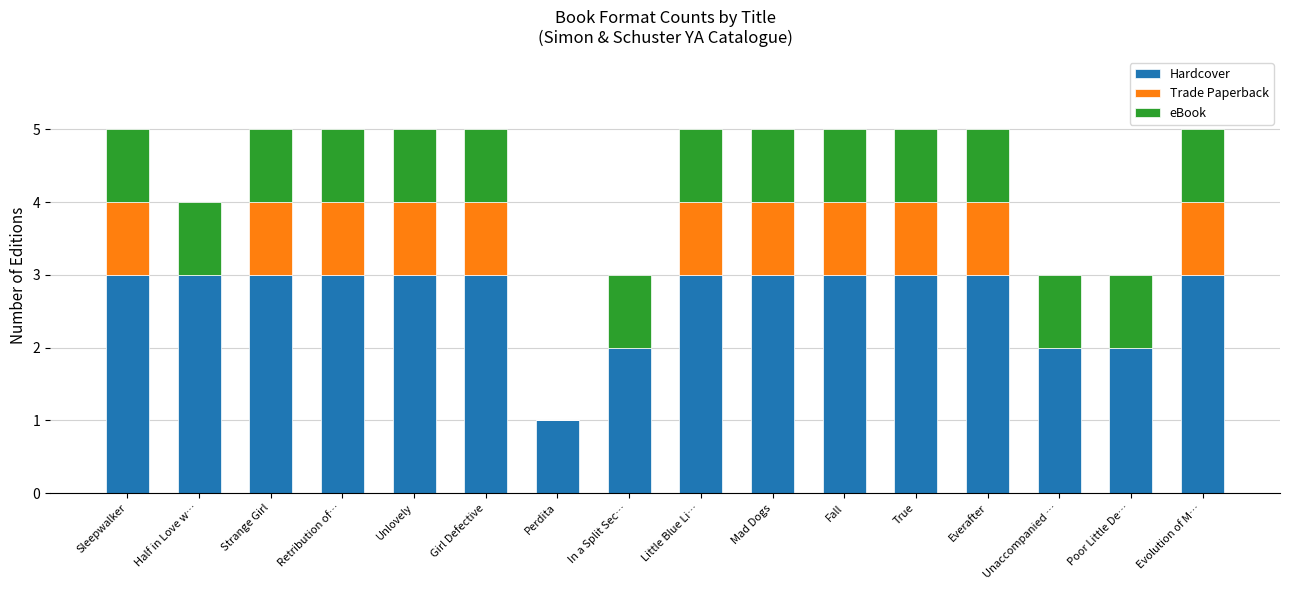

What is the maximum value for Hardcover?

3